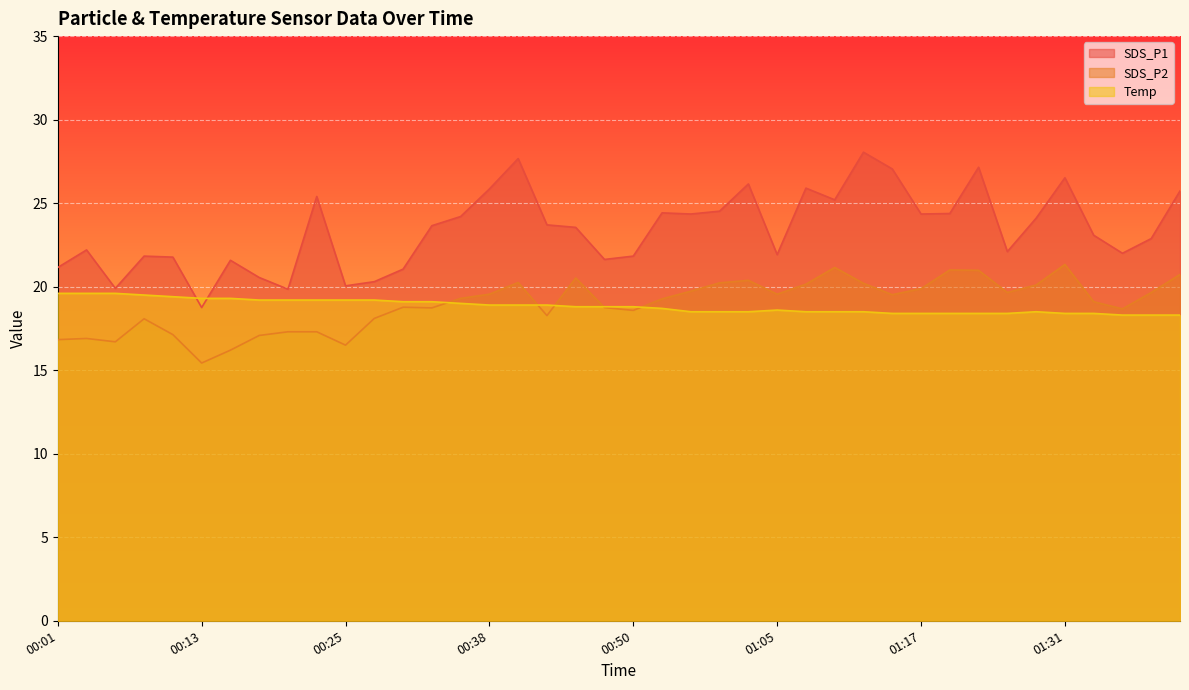

Reading left to right, extract all data points from this chart.

SDS_P1: 21.1	22.2	19.9	21.8	21.8	18.8	21.6	20.6	19.9	25.4	20.1	20.3	21.1	23.6	24.2	25.9	27.7	23.7	23.6	21.6	21.8	24.4	24.4	24.5	26.1	21.9	25.9	25.2	28.1	27.1	24.4	24.4	27.1	22.1	24.1	26.5	23.1	22.0	22.9	25.7
SDS_P2: 16.8	16.9	16.7	18.1	17.1	15.4	16.2	17.1	17.3	17.3	16.5	18.1	18.8	18.7	19.3	19.6	20.2	18.3	20.5	18.8	18.6	19.3	19.7	20.2	20.4	19.6	20.1	21.1	20.2	19.5	19.9	21.0	21.0	19.6	20.1	21.3	19.1	18.7	19.6	20.7
Temp: 19.6	19.6	19.6	19.5	19.4	19.3	19.3	19.2	19.2	19.2	19.2	19.2	19.1	19.1	19.0	18.9	18.9	18.9	18.8	18.8	18.8	18.7	18.5	18.5	18.5	18.6	18.5	18.5	18.5	18.4	18.4	18.4	18.4	18.4	18.5	18.4	18.4	18.3	18.3	18.3